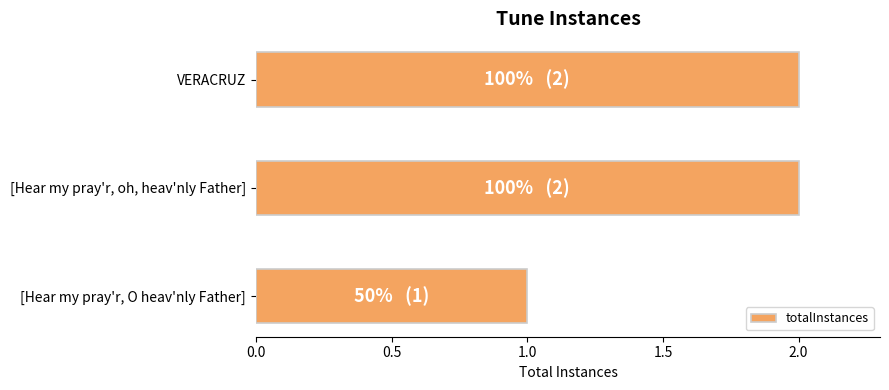

Are the bars grouped side by side (vs. stacked)?

No